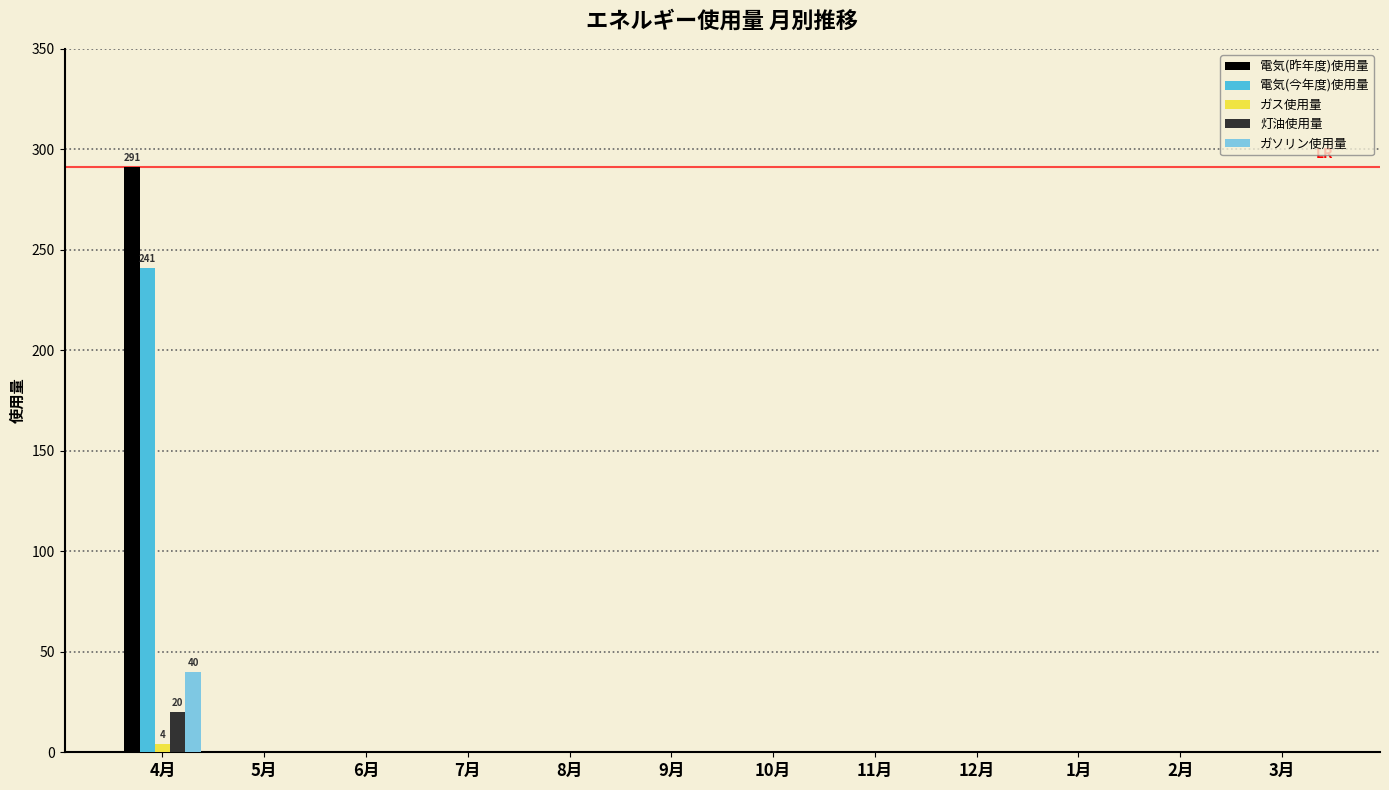

The value of ガソリン使用量 at 8月 is 0. True or false?

True